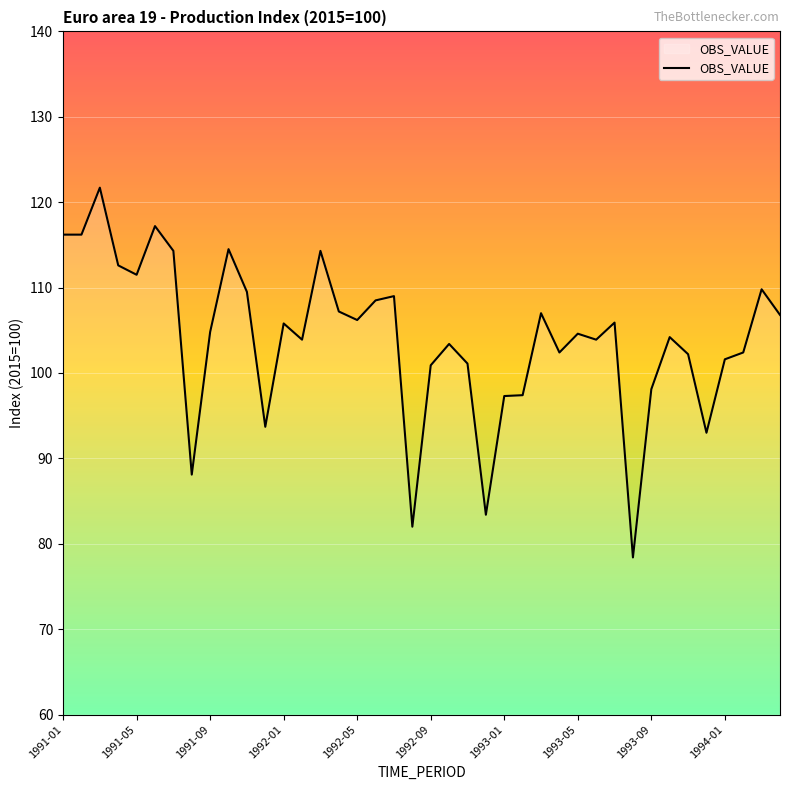

What is the minimum value shown in the chart?

78.4